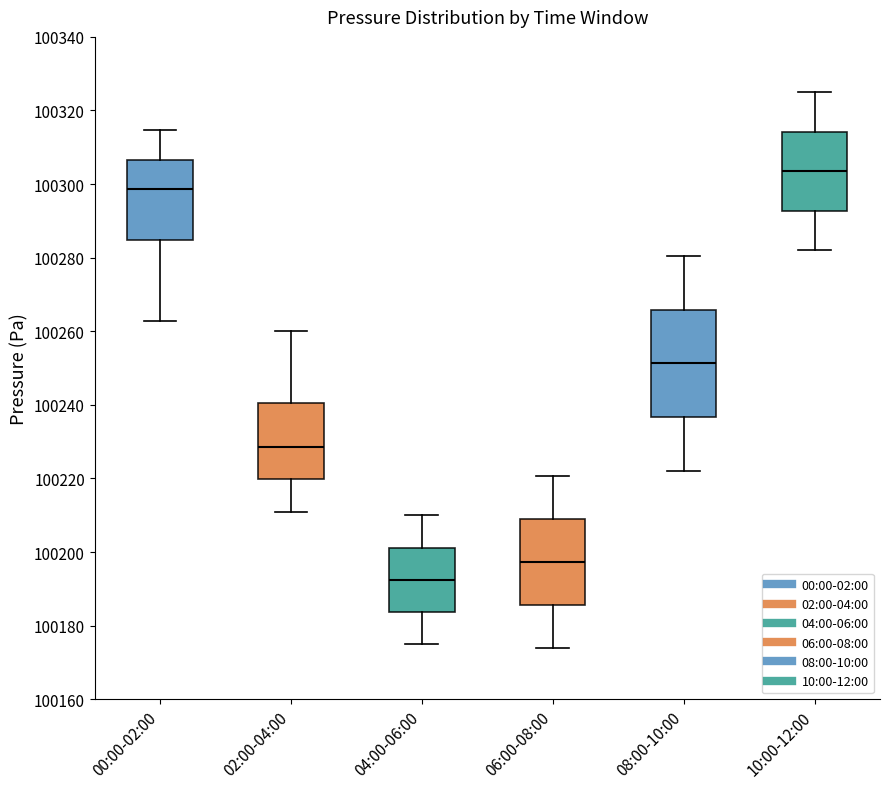

Reading left to right, transcribe this box plot: for each box, give where its median line is, the range the box spans, and where its two whiskers end, as read against the y-axis. The values are not printed on the chart, so give them approximately, as read against the axis.

00:00-02:00: median 100298, box 100284 to 100306, whiskers 100262 to 100314
02:00-04:00: median 100228, box 100220 to 100240, whiskers 100212 to 100260
04:00-06:00: median 100192, box 100184 to 100202, whiskers 100176 to 100210
06:00-08:00: median 100198, box 100186 to 100210, whiskers 100174 to 100220
08:00-10:00: median 100252, box 100236 to 100266, whiskers 100222 to 100280
10:00-12:00: median 100304, box 100292 to 100314, whiskers 100282 to 100324